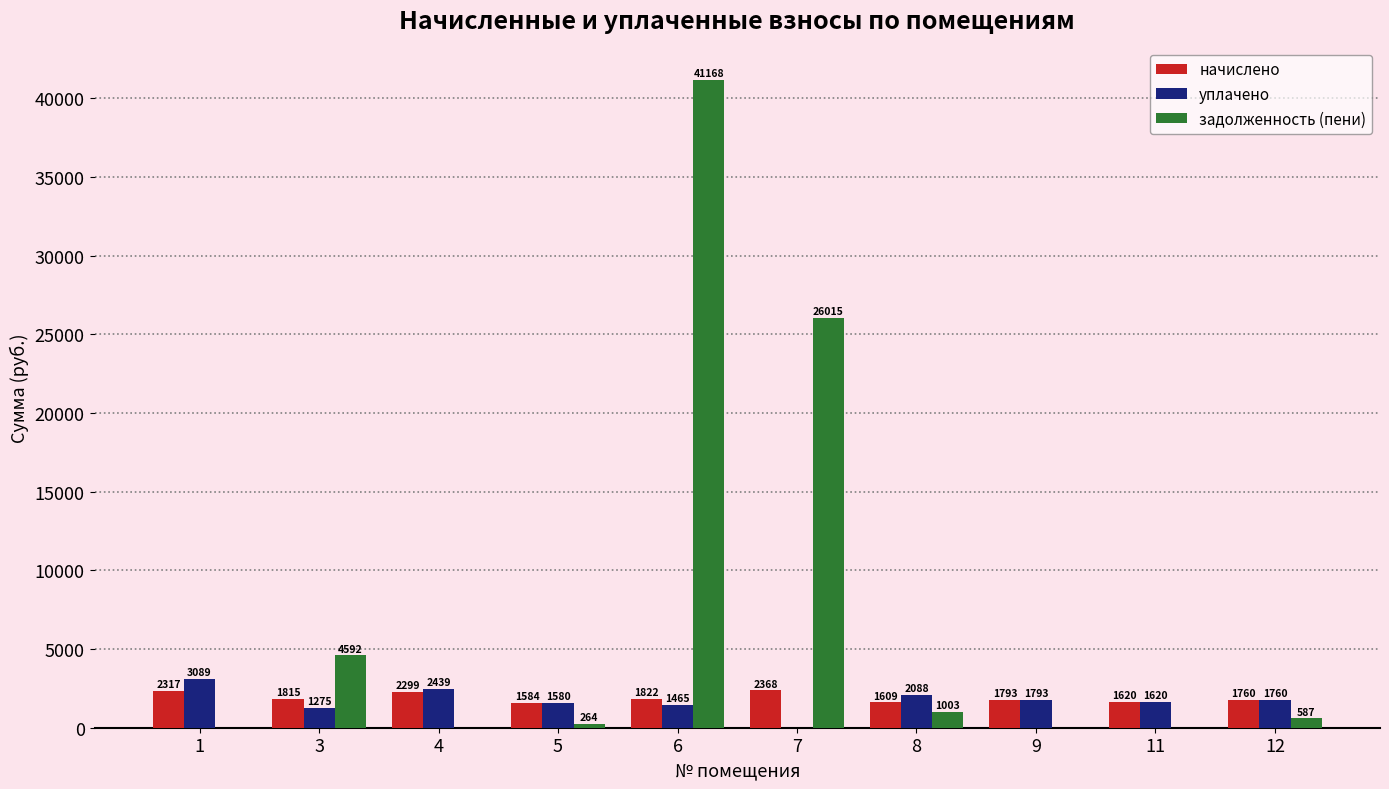

What are all the series names shown in the legend?

начислено, уплачено, задолженность (пени)